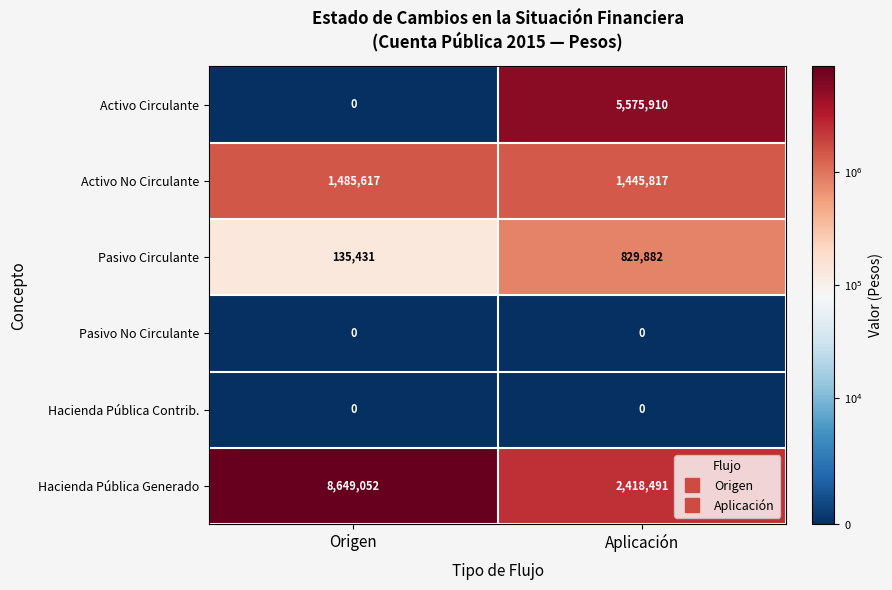

Which series has the largest total across all categories?

Hacienda Pública Generado